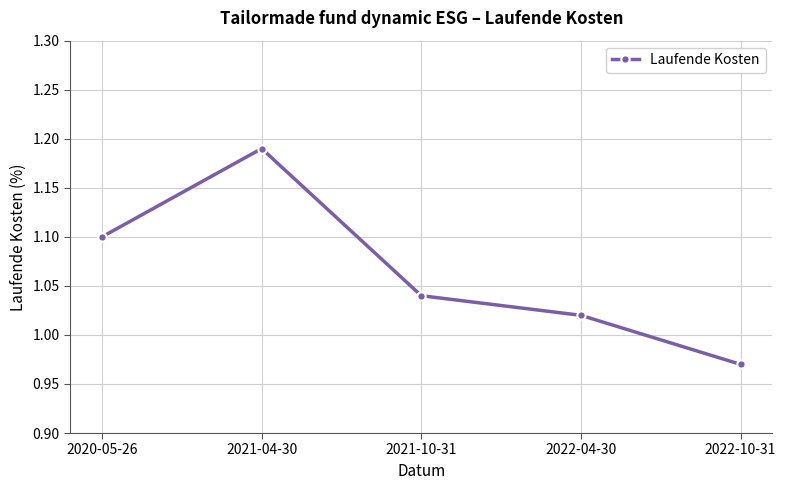

How many lines are shown in the chart?

1